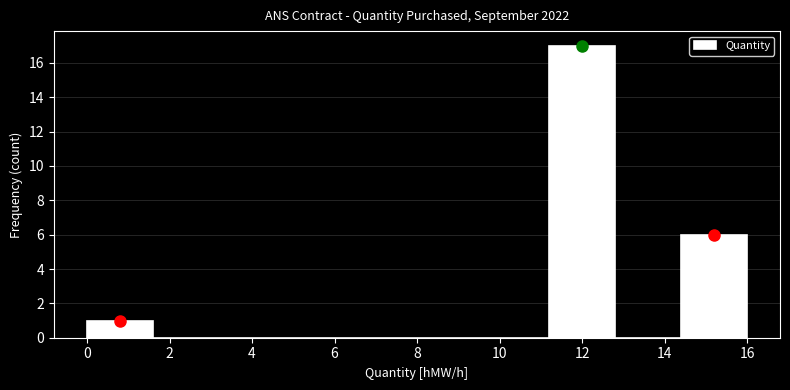

What is the height of the bar covering 0.0 to 1.6 on the x-axis? The values are not printed on the chart, so give them approximately, as read against the axis.

1